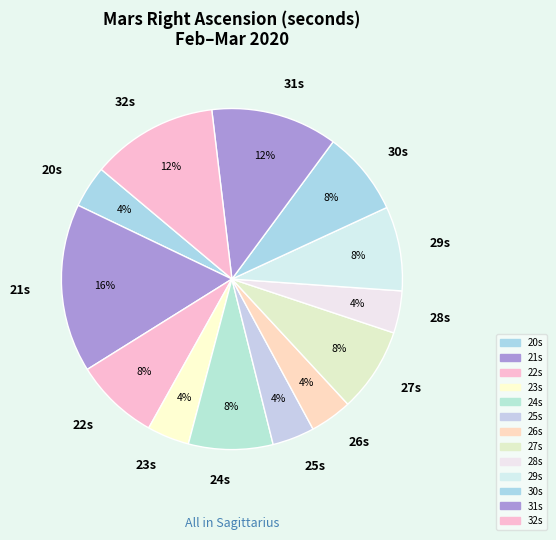

To the nearest percent, what is the average slice percentage?

8%